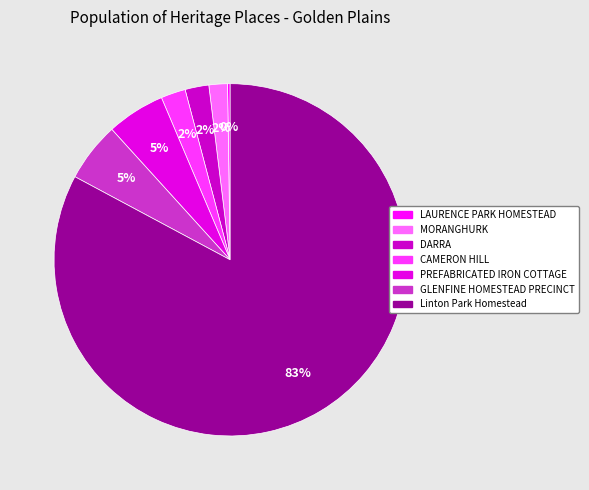

Approximately how many times larger is the value at GLENFINE HOMESTEAD PRECINCT compared to MORANGHURK?

3.2